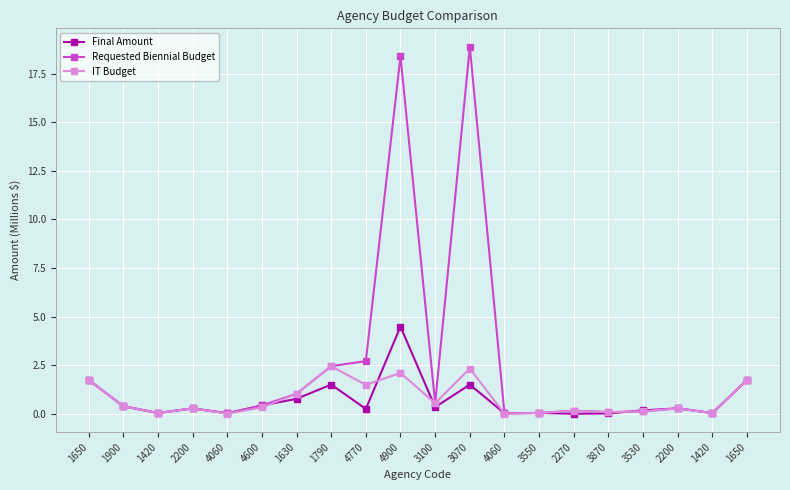

Count the number of data series in this chart.

3